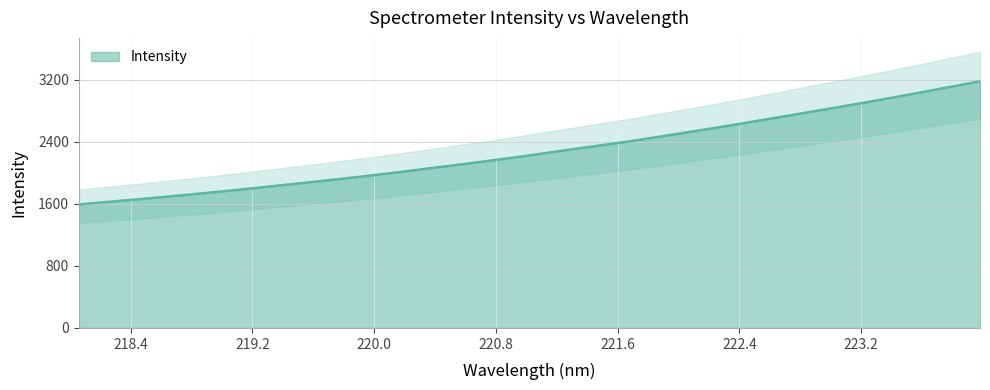

What is the value of the 29th point from the left?

2971.5